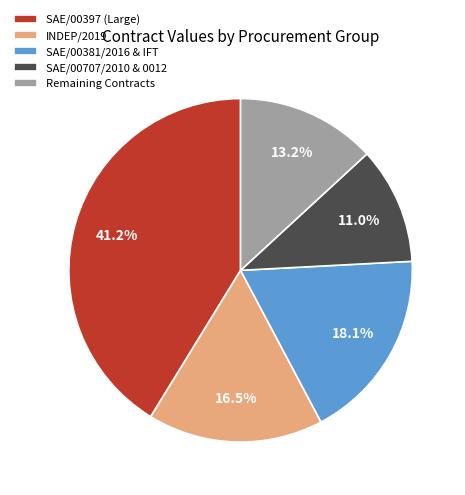

Is there any slice that represents more than half of the pie?

No